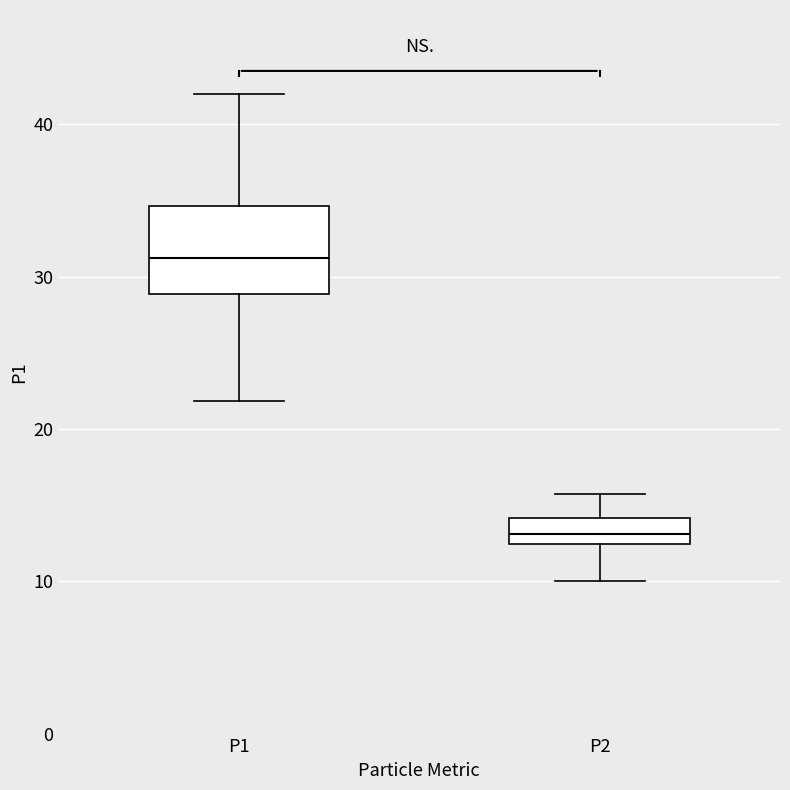

Where does the upper whisker of the box for P1 end on the y-axis? The values are not printed on the chart, so give them approximately, as read against the axis.

42